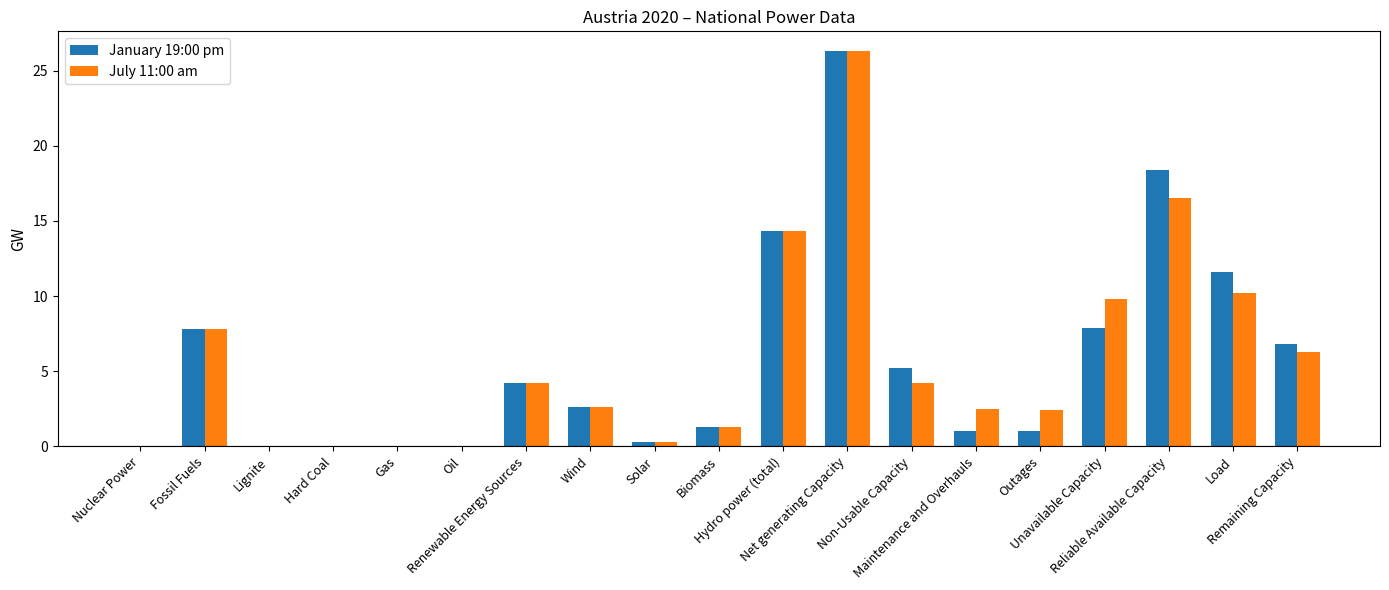

How many groups of bars are there?

19